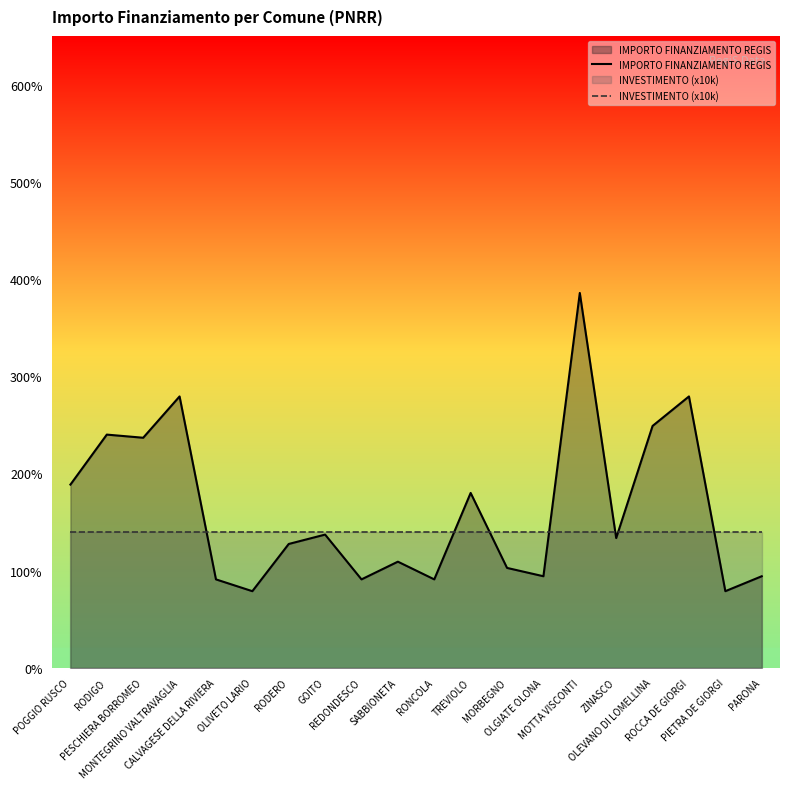

What are all the series names shown in the legend?

IMPORTO FINANZIAMENTO REGIS, INVESTIMENTO (x10k)